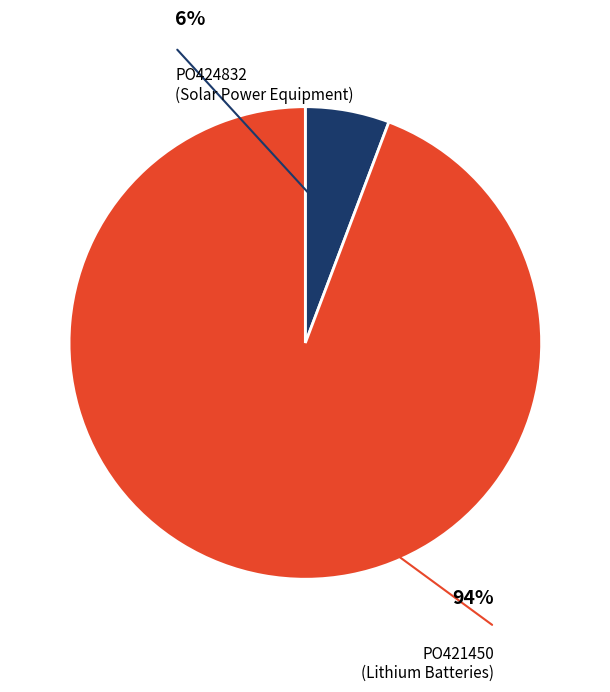

To the nearest percent, what is the difference between the PO421450 (Lithium Batteries) and PO424832 (Solar Power Equipment) slice percentages?

88%